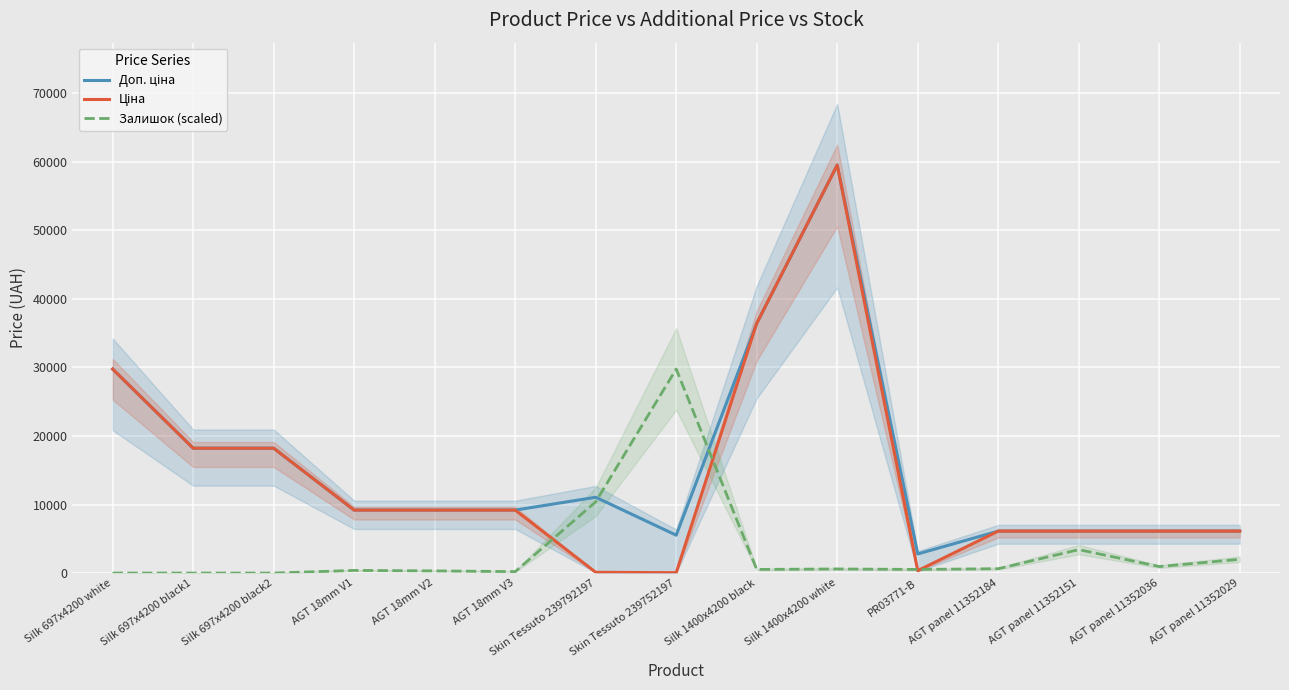

What is the label of the 2nd point from the right?

AGT panel 11352036